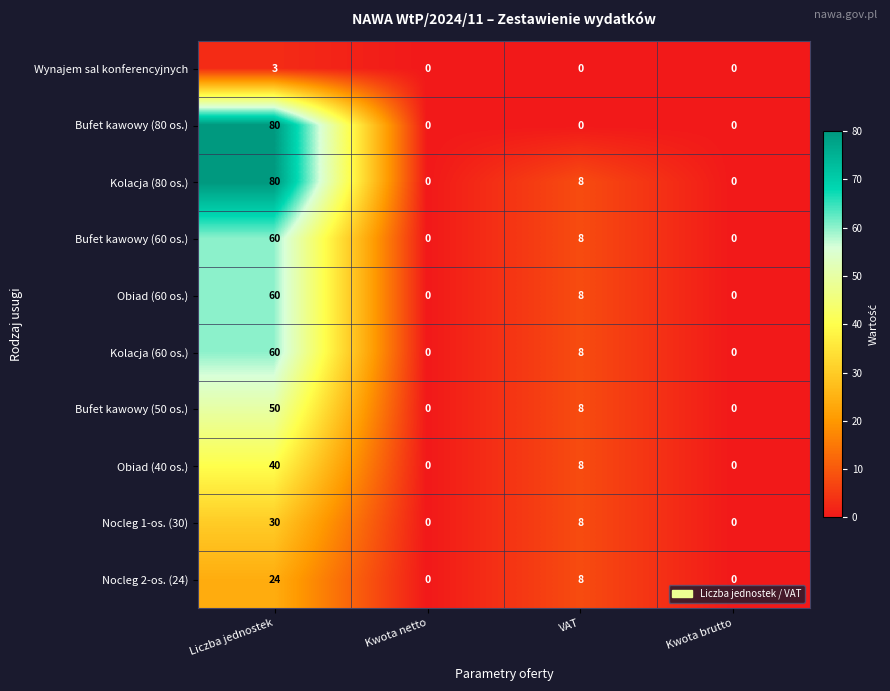

What is the difference between the highest and lowest values at VAT?

8